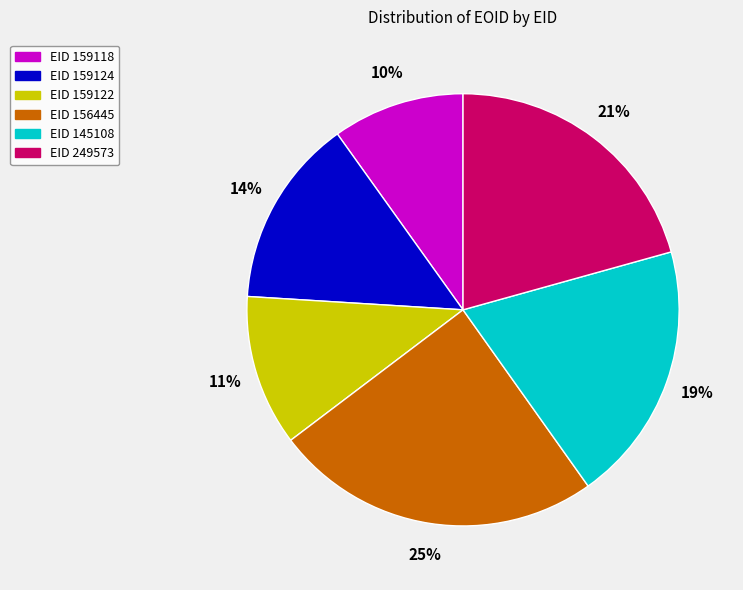

Does any single category account for the majority?

No